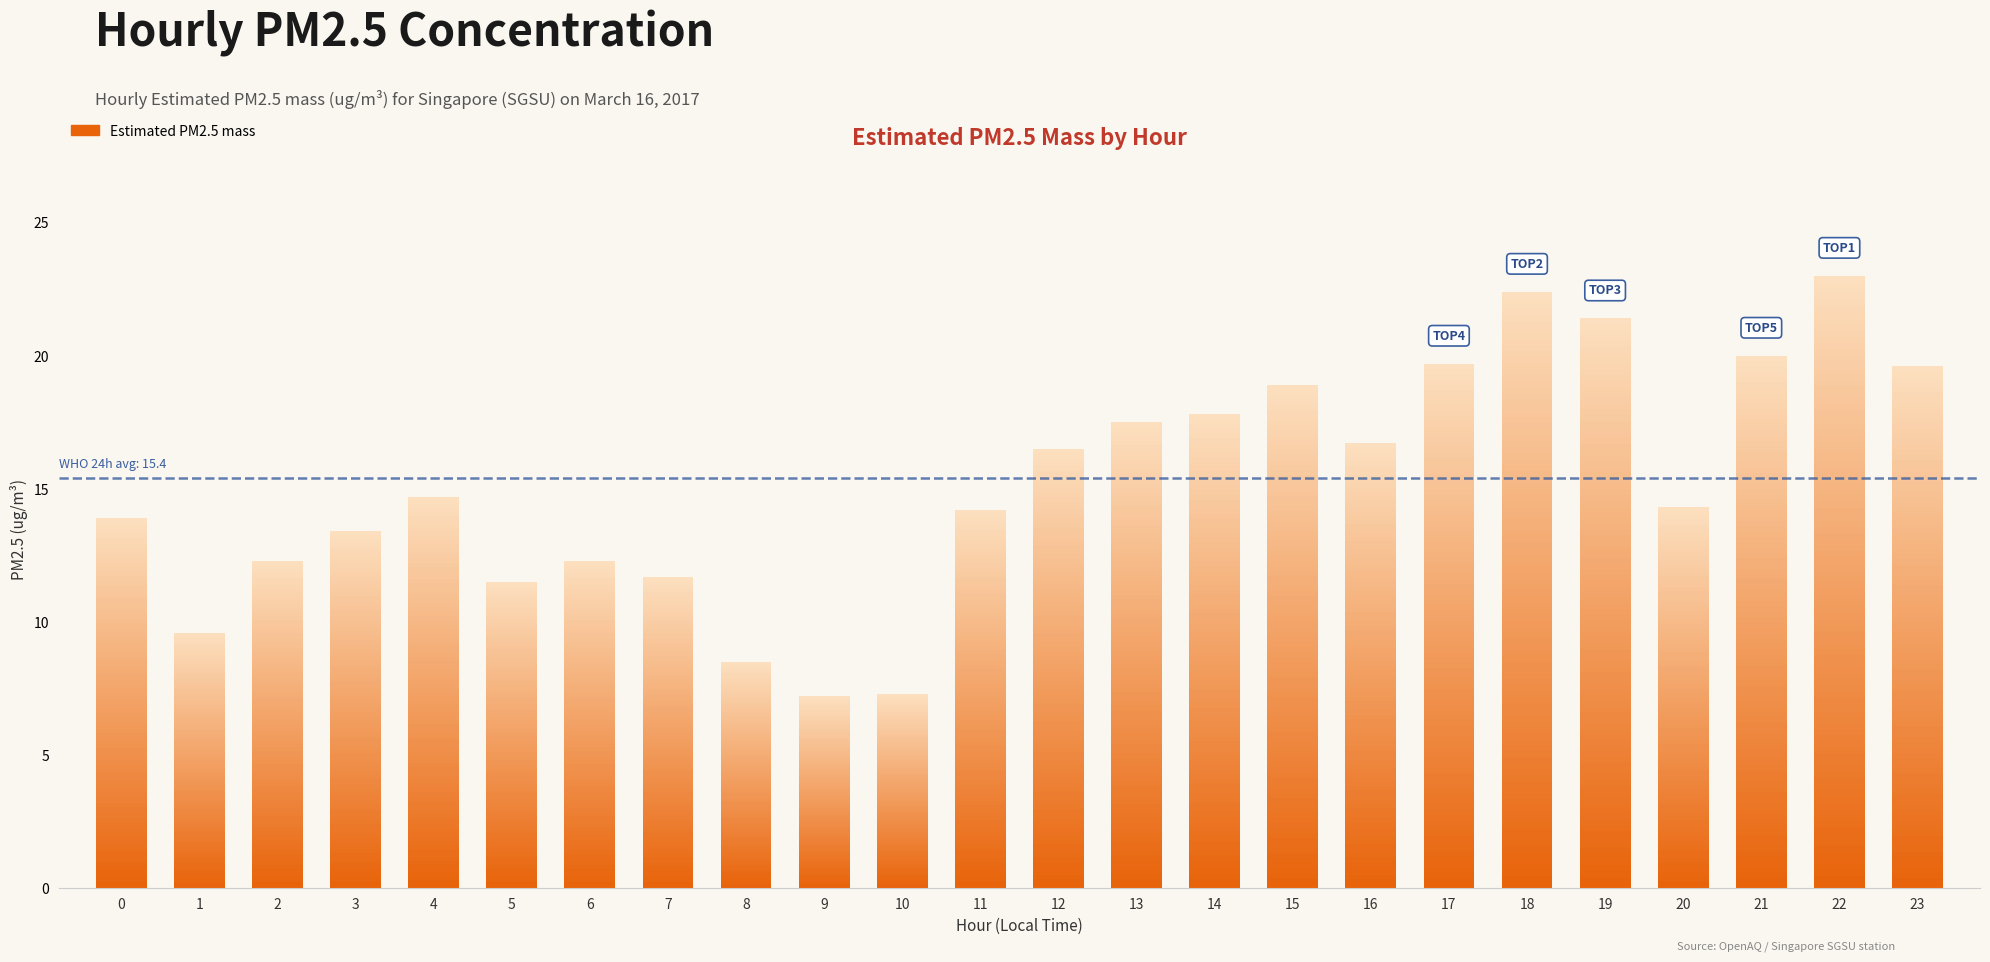

List the labels in order of value, smallest first.

9, 10, 8, 1, 5, 7, 2, 6, 3, 0, 11, 20, 4, 12, 16, 13, 14, 15, 23, 17, 21, 19, 18, 22